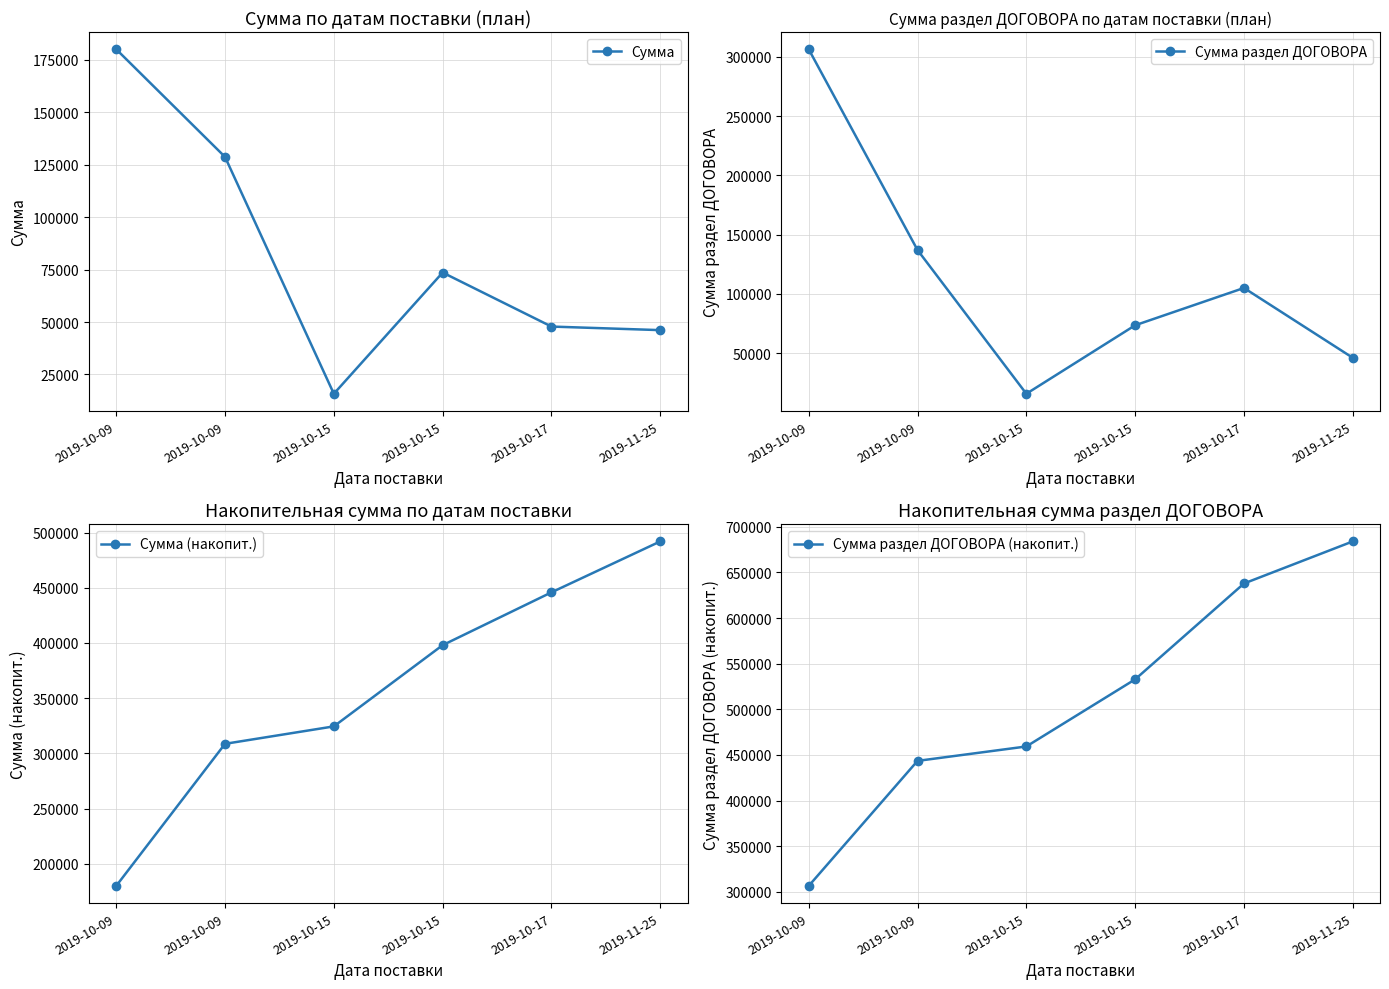

At how many categories does at least one series exceed 556928?

2